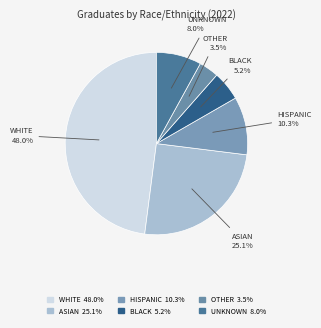

Which slice is the smallest?

OTHER